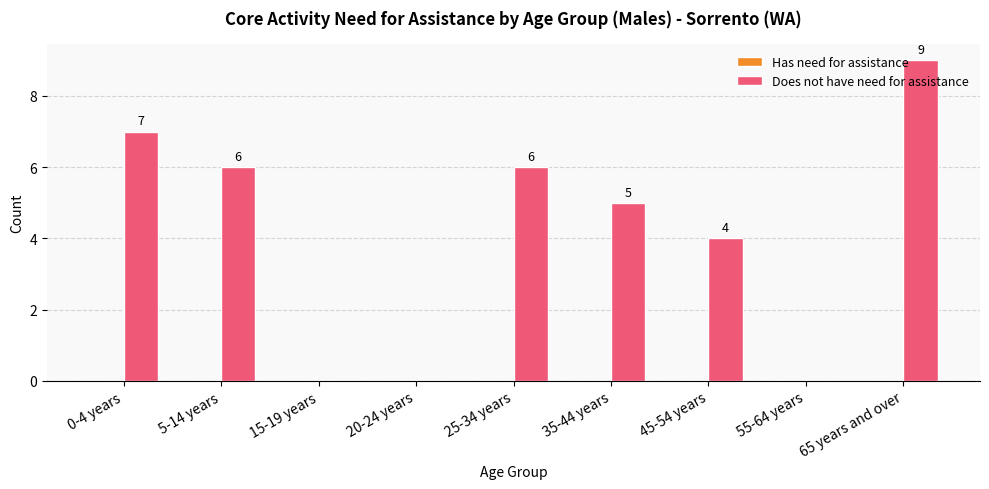

Where is the data nearest to the value 4?

45-54 years